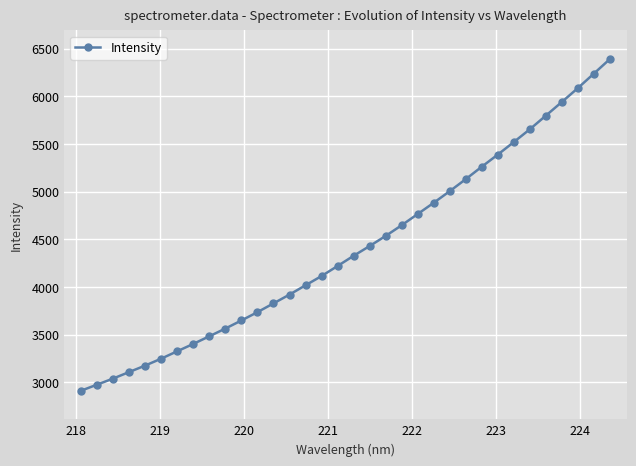

What is the difference between the maximum and second lowest values?

3415.5